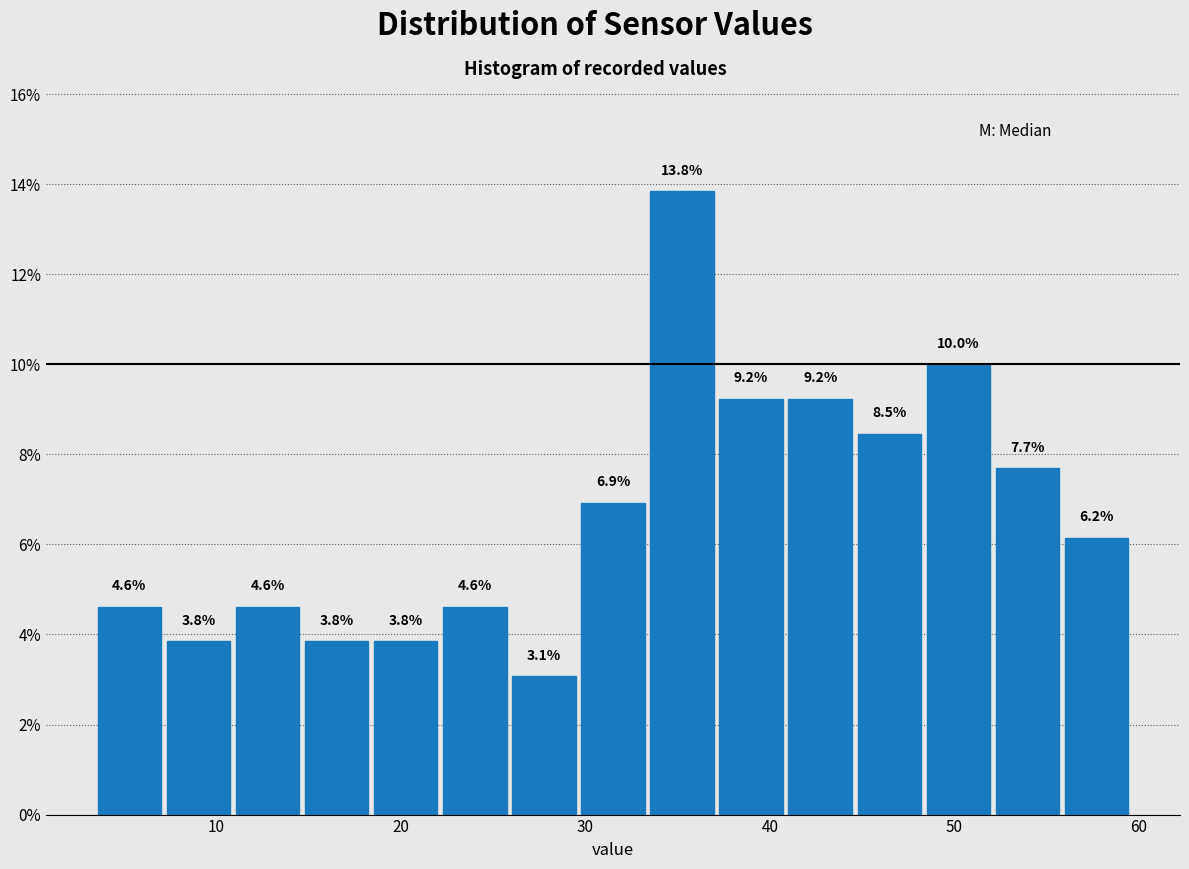

Around what value on the x-axis is the tallest bar? Give the approximate position of its centre, as read against the axis.

35